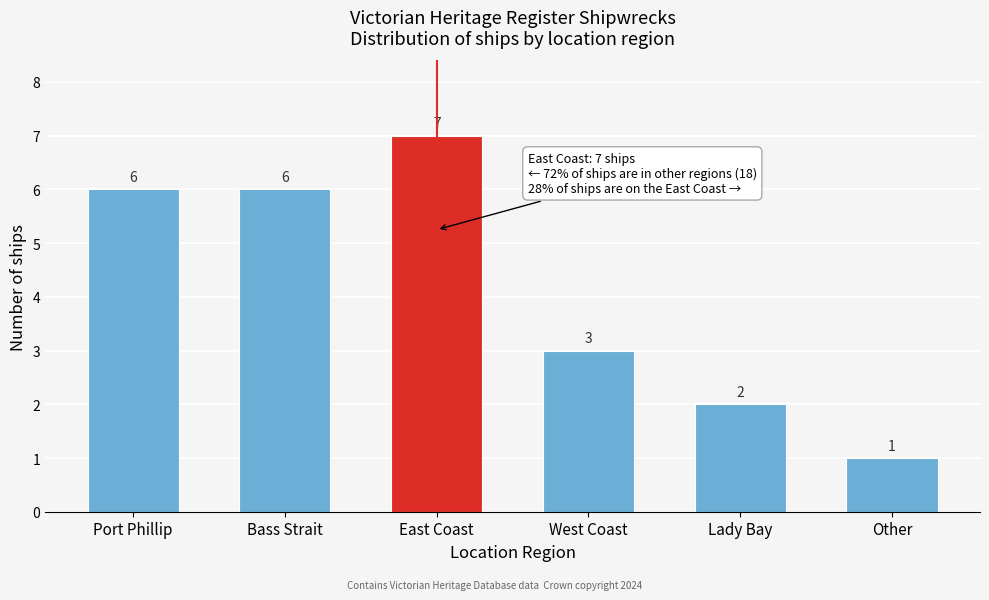

Reading left to right, what are all the values shown in this chart?

6	6	7	3	2	1